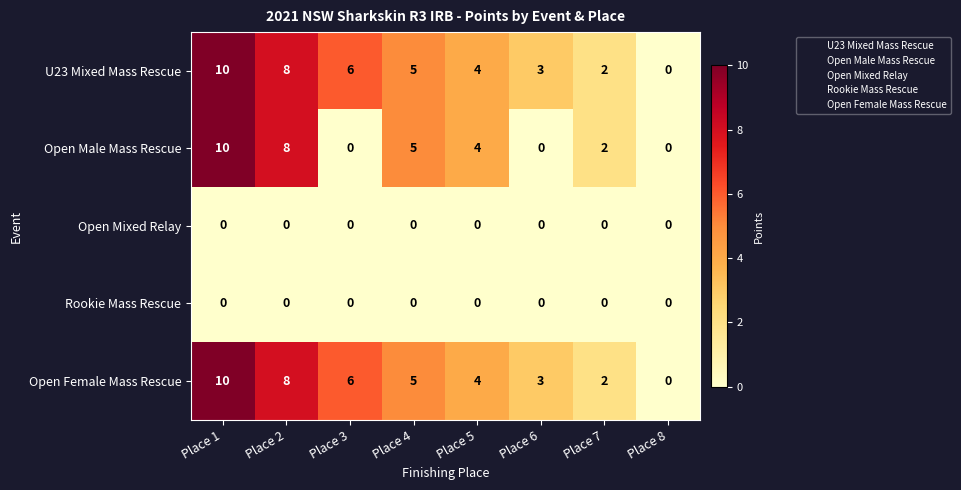

At how many categories does at least one series exceed 1?

7